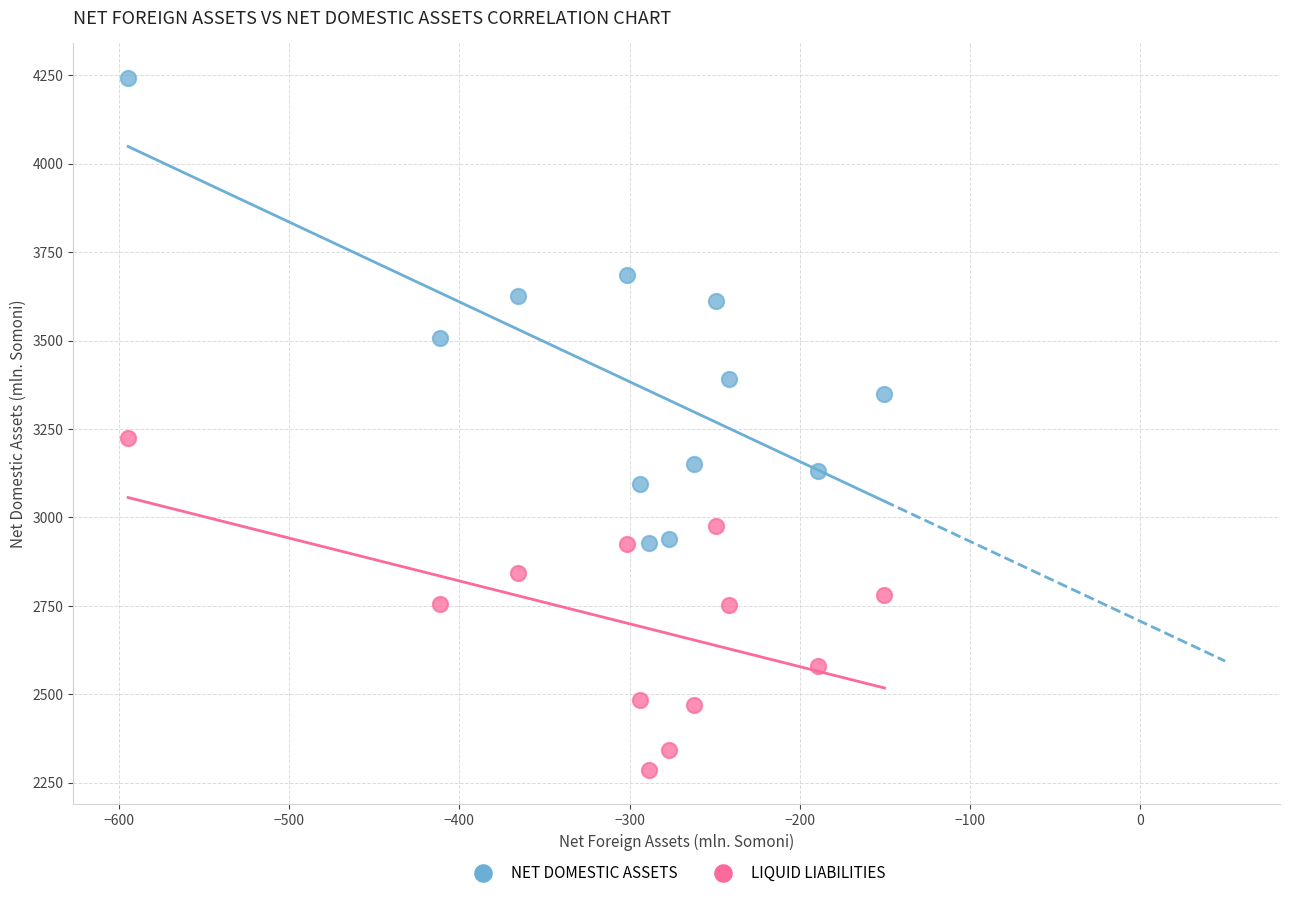

Which series has the widest spread of Y values?

NET DOMESTIC ASSETS